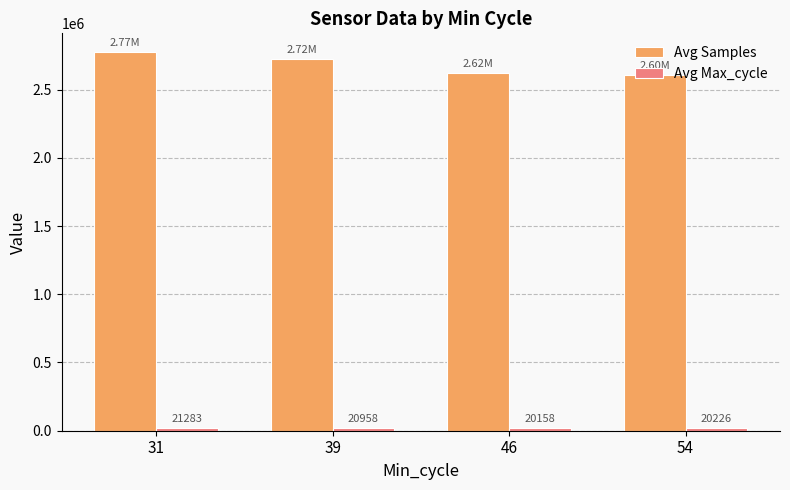

At which label does Avg Samples reach its minimum?

54